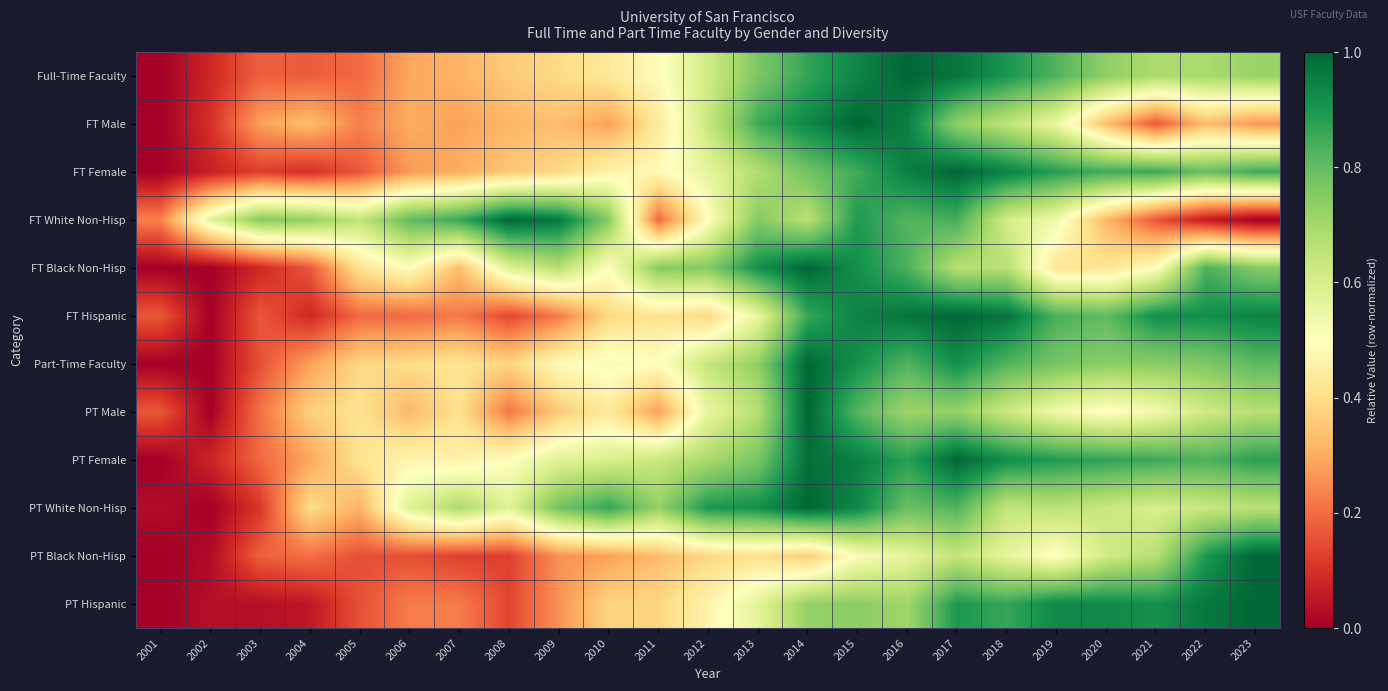

Reading left to right, what are all the values shown in this chart?

Full-Time Faculty: 2001=0.0	2002=0.1	2003=0.2	2004=0.2	2005=0.2	2006=0.3	2007=0.3	2008=0.4	2009=0.4	2010=0.4	2011=0.5	2012=0.6	2013=0.8	2014=0.9	2015=0.9	2016=1.0	2017=1.0	2018=0.9	2019=0.8	2020=0.7	2021=0.7	2022=0.7	2023=0.7
FT Male: 2001=0.0	2002=0.1	2003=0.3	2004=0.3	2005=0.2	2006=0.3	2007=0.3	2008=0.3	2009=0.3	2010=0.3	2011=0.4	2012=0.6	2013=0.8	2014=0.9	2015=1.0	2016=0.9	2017=0.7	2018=0.6	2019=0.5	2020=0.3	2021=0.2	2022=0.3	2023=0.3
FT Female: 2001=0.0	2002=0.1	2003=0.1	2004=0.1	2005=0.2	2006=0.3	2007=0.3	2008=0.4	2009=0.4	2010=0.5	2011=0.5	2012=0.6	2013=0.7	2014=0.8	2015=0.8	2016=1.0	2017=1.0	2018=0.9	2019=0.9	2020=0.8	2021=0.9	2022=0.8	2023=0.9
FT White Non-Hisp: 2001=0.2	2002=0.6	2003=0.7	2004=0.7	2005=0.6	2006=0.8	2007=0.9	2008=1.0	2009=1.0	2010=0.7	2011=0.2	2012=0.5	2013=0.7	2014=0.7	2015=0.9	2016=0.8	2017=0.8	2018=0.6	2019=0.5	2020=0.3	2021=0.2	2022=0.1	2023=0.0
FT Black Non-Hisp: 2001=0.0	2002=0.0	2003=0.1	2004=0.2	2005=0.4	2006=0.5	2007=0.3	2008=0.6	2009=0.7	2010=0.5	2011=0.7	2012=0.7	2013=0.9	2014=1.0	2015=0.9	2016=0.8	2017=0.7	2018=0.7	2019=0.4	2020=0.4	2021=0.5	2022=0.8	2023=0.7
FT Hispanic: 2001=0.2	2002=0.0	2003=0.2	2004=0.1	2005=0.2	2006=0.2	2007=0.2	2008=0.1	2009=0.2	2010=0.4	2011=0.4	2012=0.4	2013=0.6	2014=0.9	2015=0.9	2016=1.0	2017=1.0	2018=1.0	2019=0.8	2020=0.8	2021=0.9	2022=0.9	2023=0.9
Part-Time Faculty: 2001=0.0	2002=0.0	2003=0.2	2004=0.3	2005=0.4	2006=0.4	2007=0.4	2008=0.4	2009=0.5	2010=0.5	2011=0.5	2012=0.6	2013=0.7	2014=1.0	2015=0.9	2016=0.8	2017=0.9	2018=0.8	2019=0.8	2020=0.7	2021=0.7	2022=0.8	2023=0.8
PT Male: 2001=0.2	2002=0.0	2003=0.2	2004=0.4	2005=0.4	2006=0.3	2007=0.4	2008=0.2	2009=0.4	2010=0.4	2011=0.3	2012=0.6	2013=0.7	2014=1.0	2015=0.8	2016=0.7	2017=0.7	2018=0.6	2019=0.5	2020=0.5	2021=0.5	2022=0.6	2023=0.7
PT Female: 2001=0.0	2002=0.1	2003=0.2	2004=0.3	2005=0.4	2006=0.5	2007=0.5	2008=0.5	2009=0.6	2010=0.6	2011=0.6	2012=0.7	2013=0.8	2014=1.0	2015=1.0	2016=0.9	2017=1.0	2018=0.9	2019=0.9	2020=0.9	2021=0.9	2022=0.8	2023=0.9
PT White Non-Hisp: 2001=0.0	2002=0.0	2003=0.1	2004=0.4	2005=0.3	2006=0.6	2007=0.7	2008=0.6	2009=0.8	2010=0.9	2011=0.7	2012=0.9	2013=0.9	2014=1.0	2015=0.9	2016=0.8	2017=0.8	2018=0.6	2019=0.7	2020=0.6	2021=0.6	2022=0.6	2023=0.7
PT Black Non-Hisp: 2001=0.0	2002=0.0	2003=0.2	2004=0.2	2005=0.2	2006=0.2	2007=0.1	2008=0.1	2009=0.3	2010=0.3	2011=0.3	2012=0.4	2013=0.4	2014=0.4	2015=0.5	2016=0.6	2017=0.6	2018=0.6	2019=0.5	2020=0.6	2021=0.7	2022=0.9	2023=1.0
PT Hispanic: 2001=0.0	2002=0.0	2003=0.0	2004=0.1	2005=0.2	2006=0.2	2007=0.2	2008=0.1	2009=0.3	2010=0.4	2011=0.4	2012=0.5	2013=0.6	2014=0.7	2015=0.7	2016=0.7	2017=0.9	2018=0.9	2019=0.9	2020=0.9	2021=0.9	2022=1.0	2023=1.0